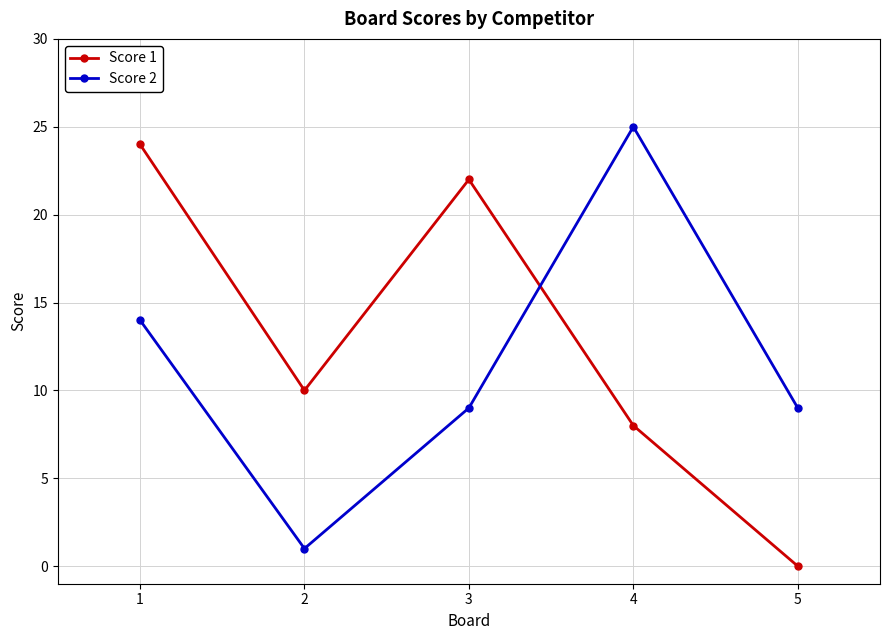

Does the chart display data point markers on the line(s)?

Yes